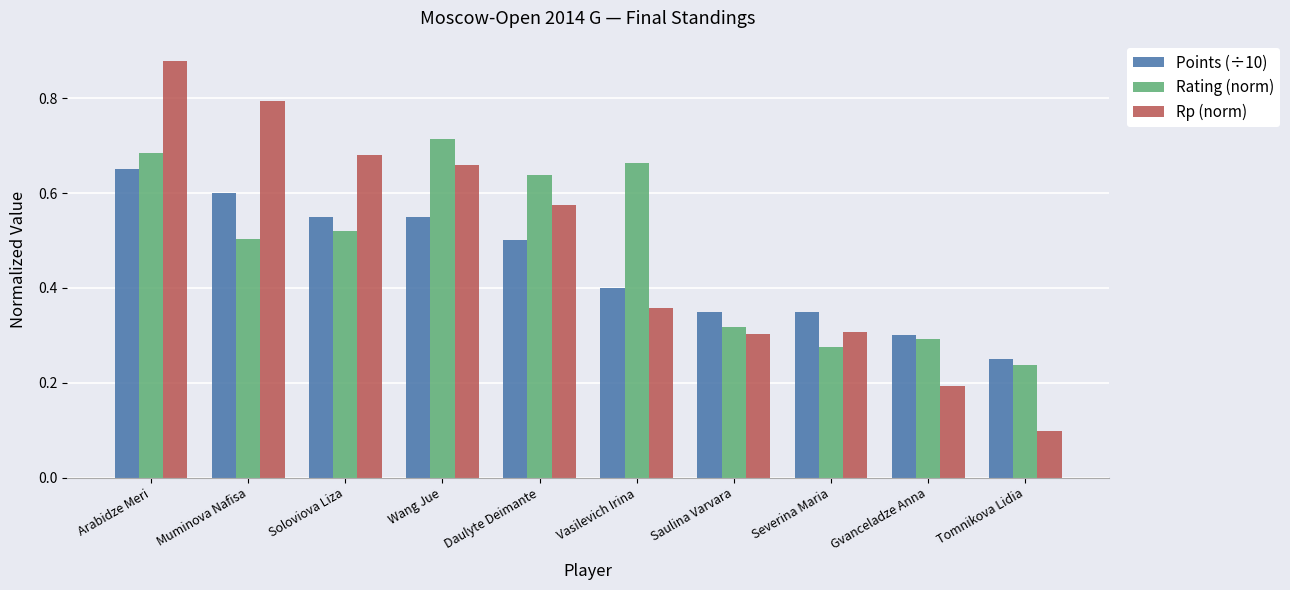

Which series has the widest spread of values?

Rp (norm)